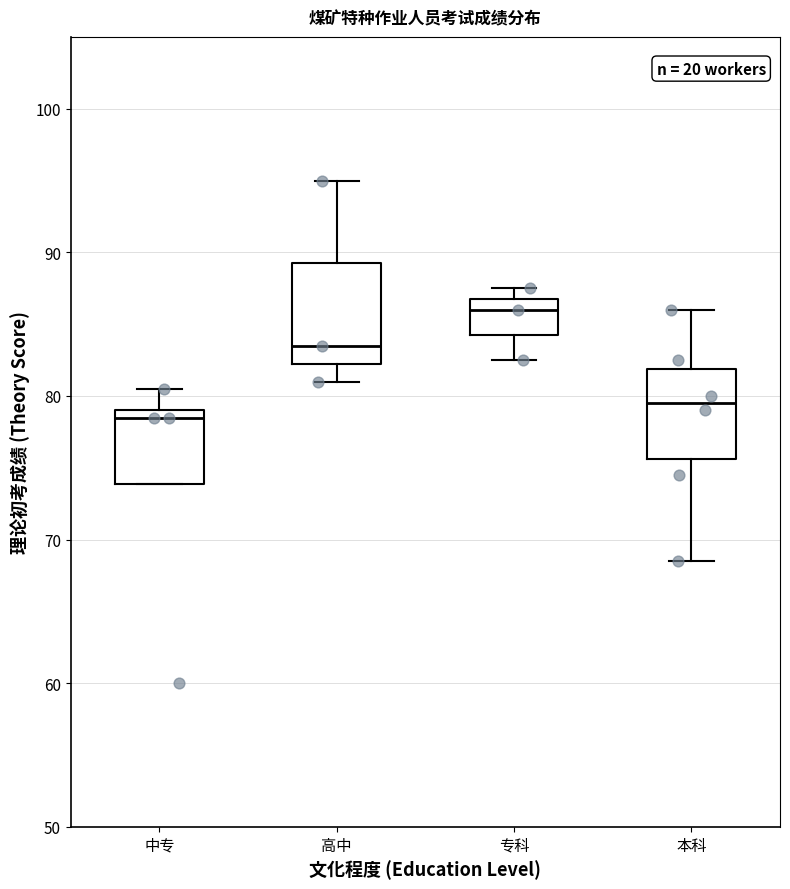

Reading left to right, transcribe this box plot: for each box, give where its median line is, the range the box spans, and where its two whiskers end, as read against the y-axis. The values are not printed on the chart, so give them approximately, as read against the axis.

中专: median 79 (just below the box's upper edge), box 74 to 79, whiskers 74 to 81
高中: median 84, box 82 to 89, whiskers 81 to 95
专科: median 86, box 84 to 87, whiskers 83 to 88
本科: median 80, box 76 to 82, whiskers 69 to 86